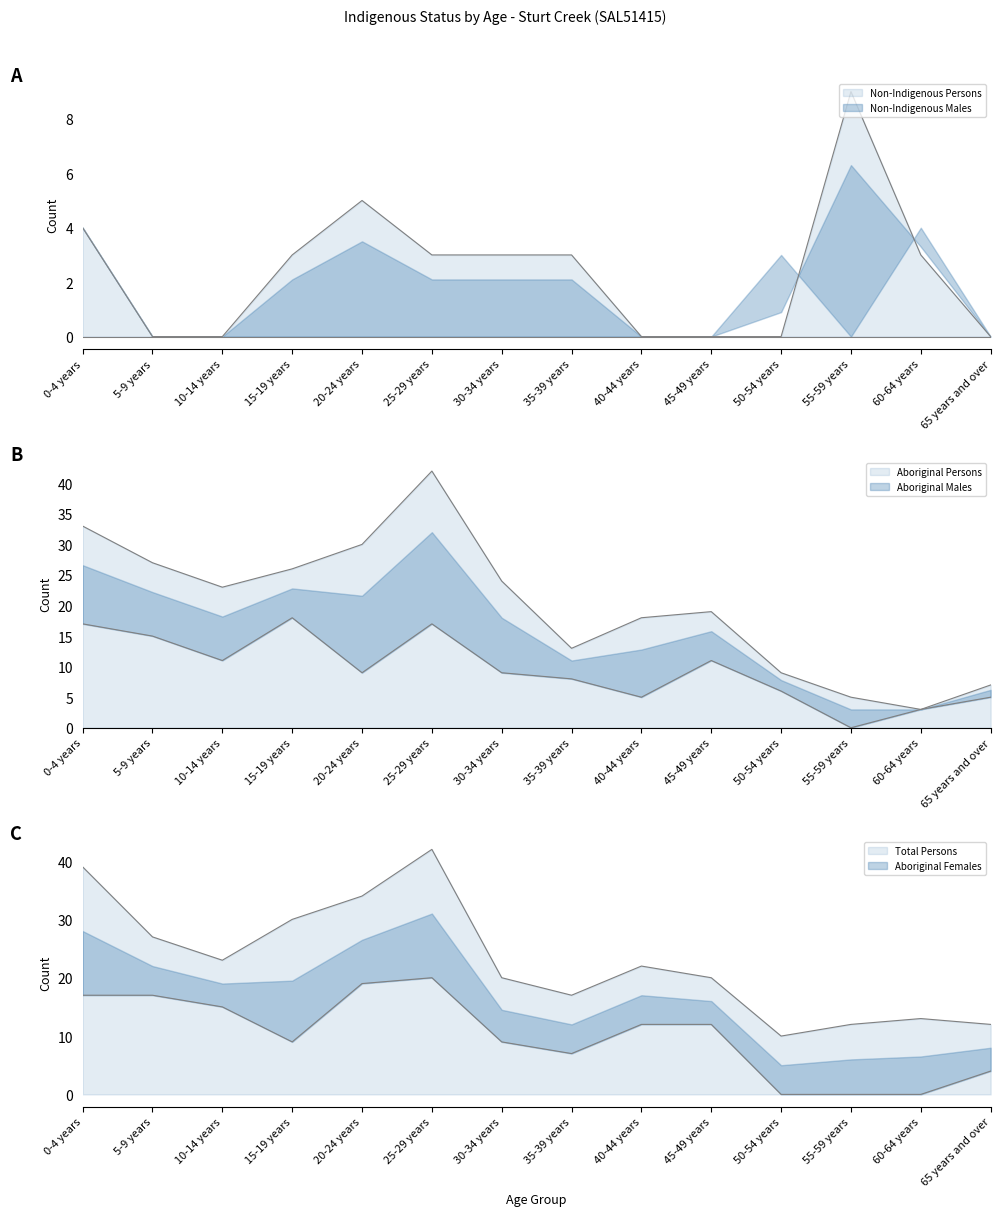

What is the difference between the second highest and minimum values in the Total Persons series?

29